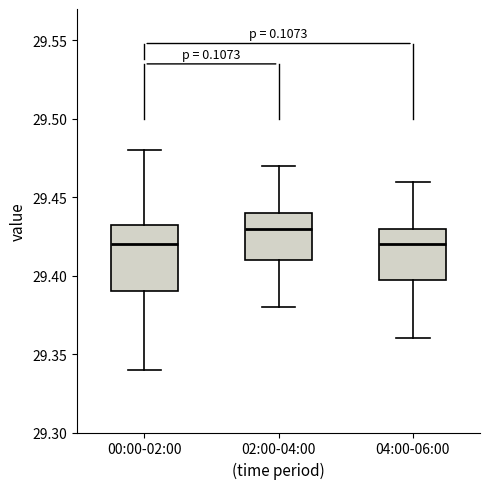

Which box is the tallest, from its lower edge to its upper edge?

00:00-02:00